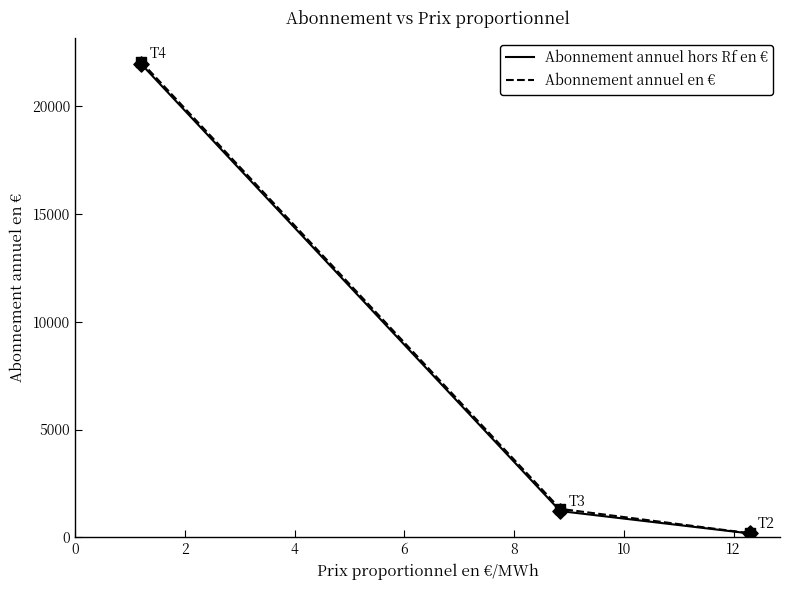

Which series has the largest range (max minus min)?

Abonnement annuel en €